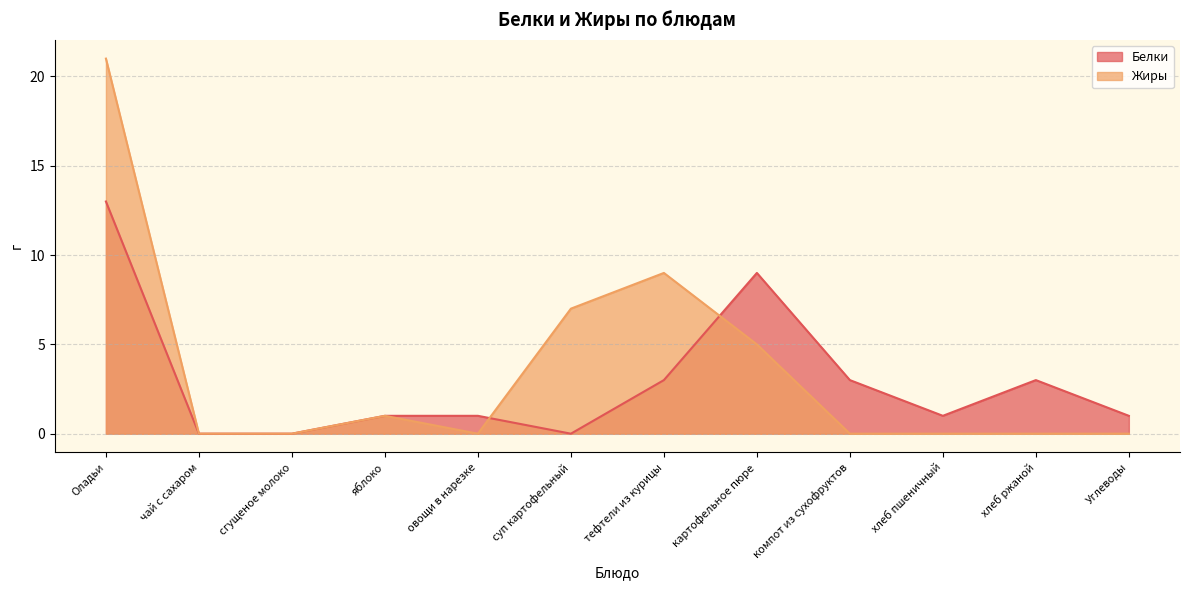

At how many categories does at least one series exceed 15?

1